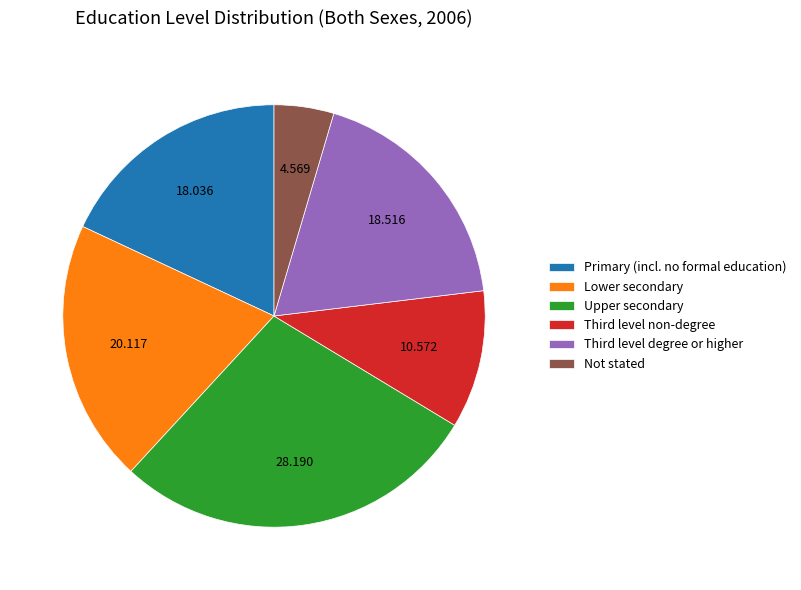

Which slice is the smallest?

Not stated